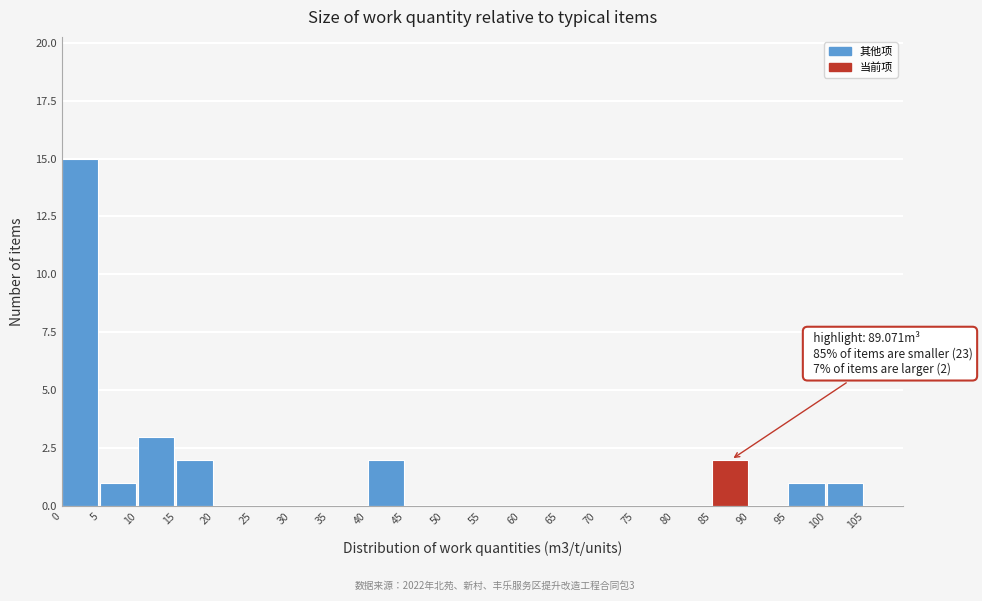

Over which range of the x-axis is the bar tallest?

0 to 5